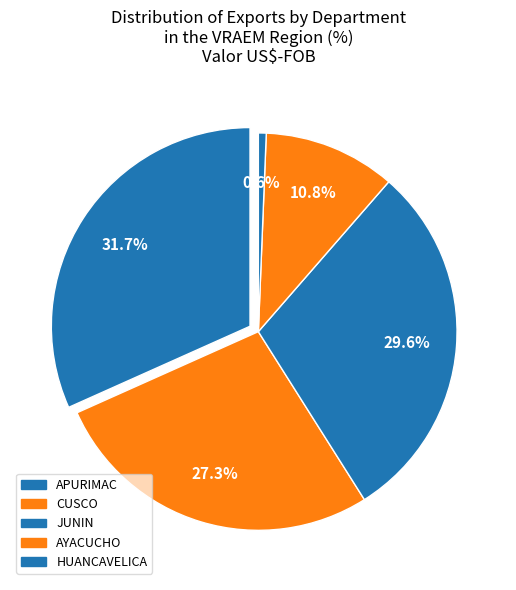

Which category has the biggest portion of the pie?

APURIMAC